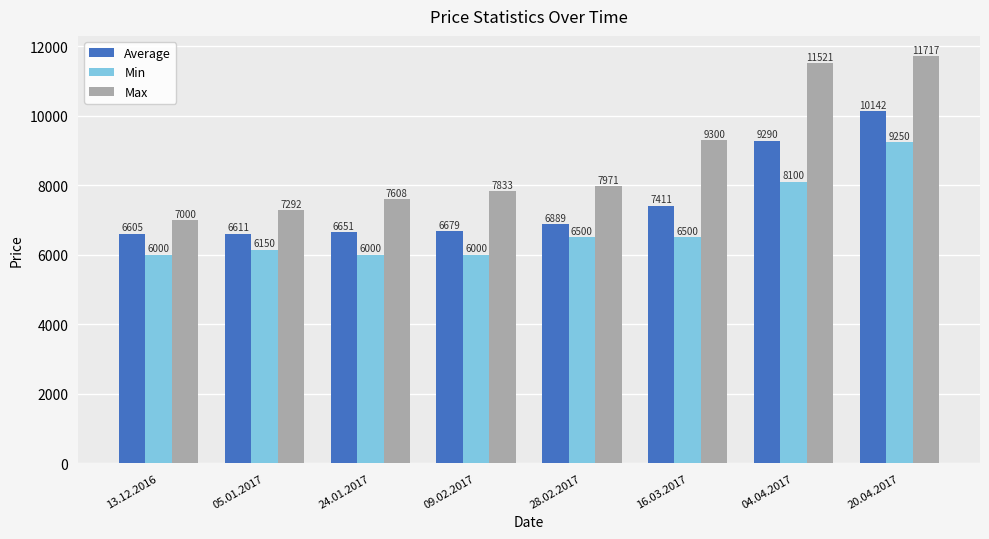

What is the sum of all Average values?

60278